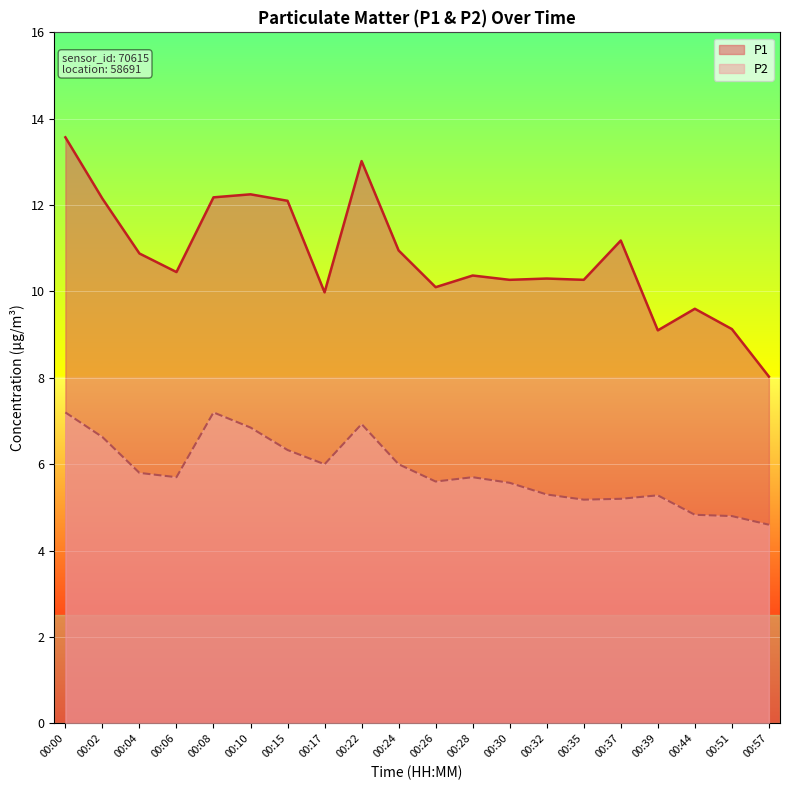

What is the difference between the second highest and minimum values in the P2 series?

2.6